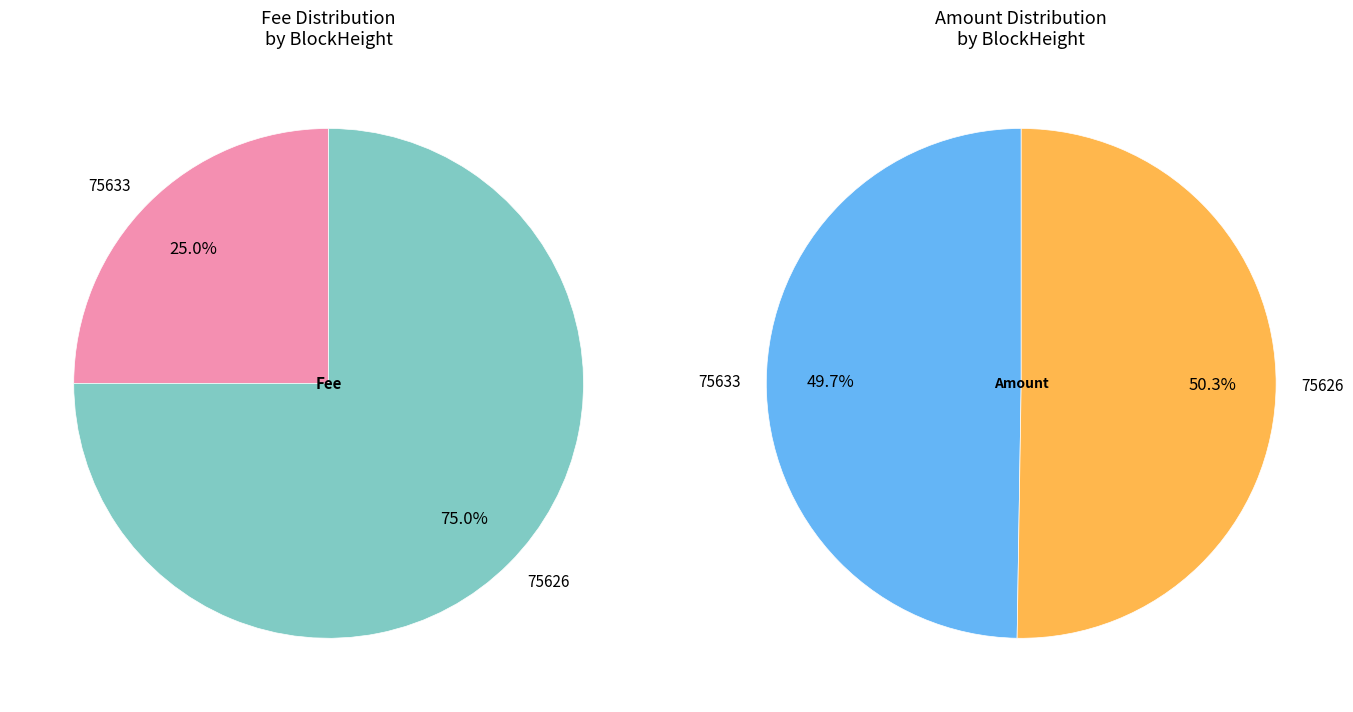

Rank the categories by value from highest to lowest.

75626, 75633